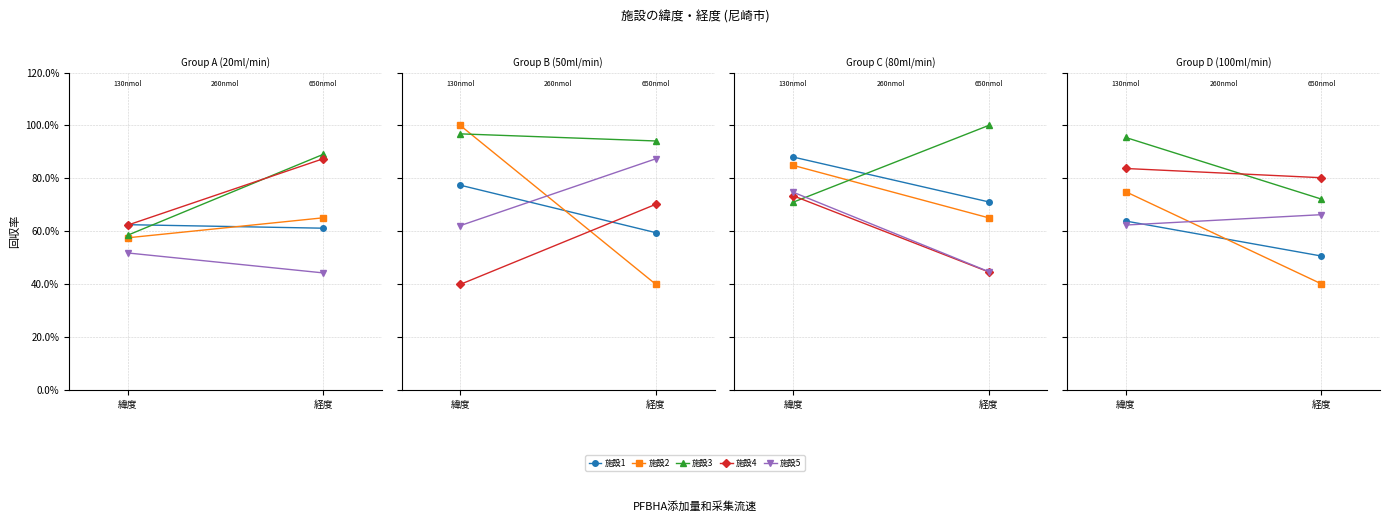

Is this an area chart (filled region under the line)?

No